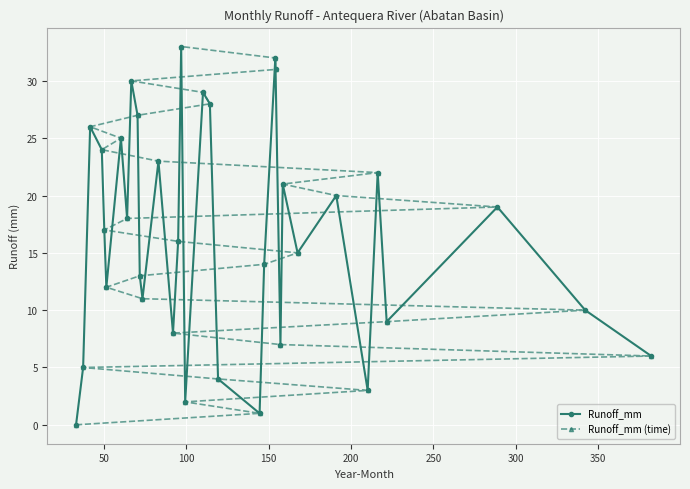

Which series has the largest range (max minus min)?

Runoff_mm